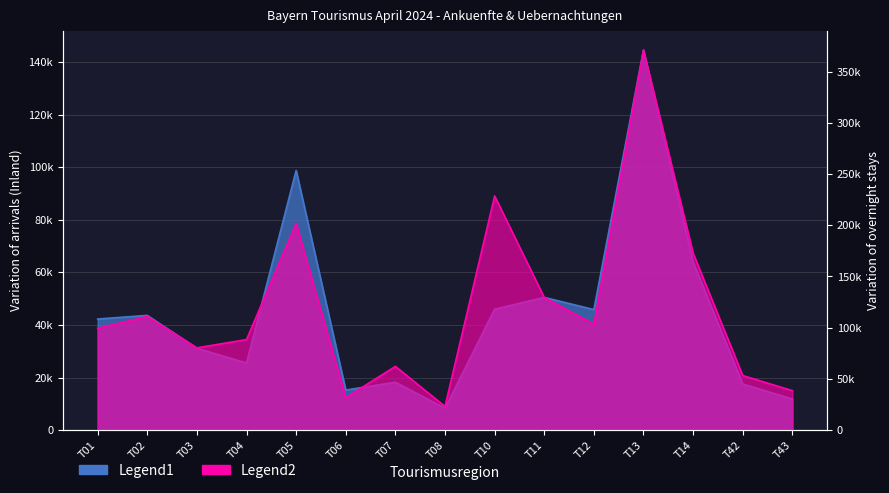

True or false: Uebernachtungen gesamt and Ankuenfte Inland cross at least once.

False